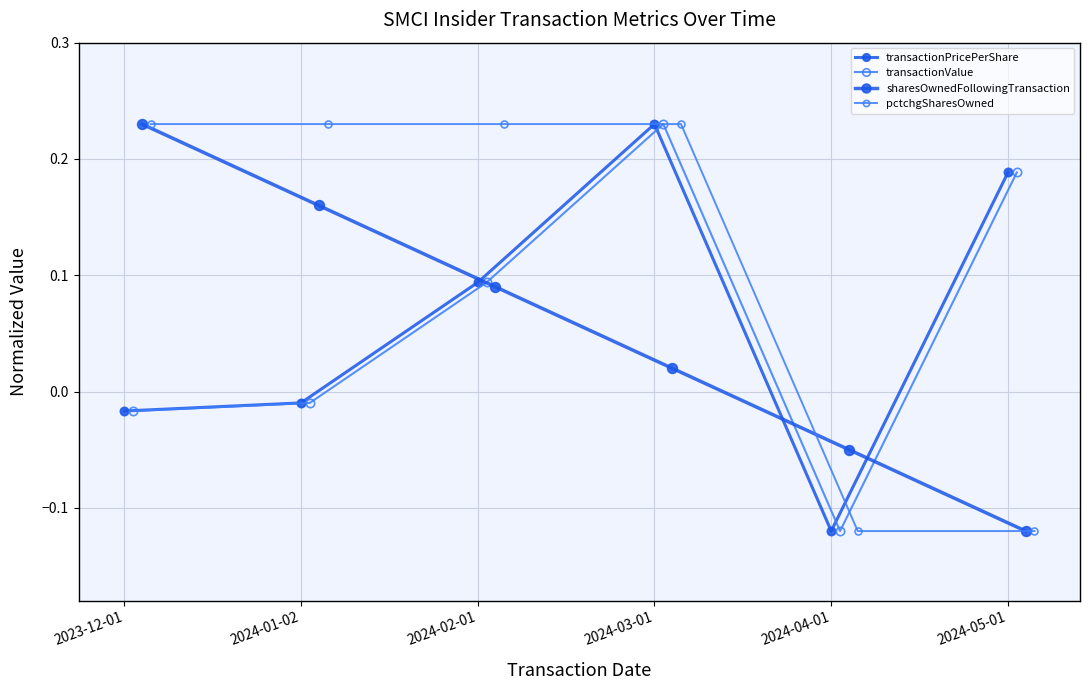

What is the total value across all series at 2024-01-02?

0.4